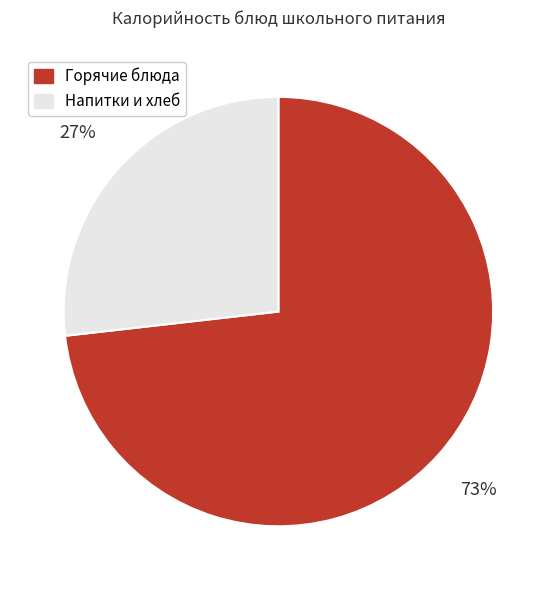

Is there any slice that represents more than half of the pie?

Yes